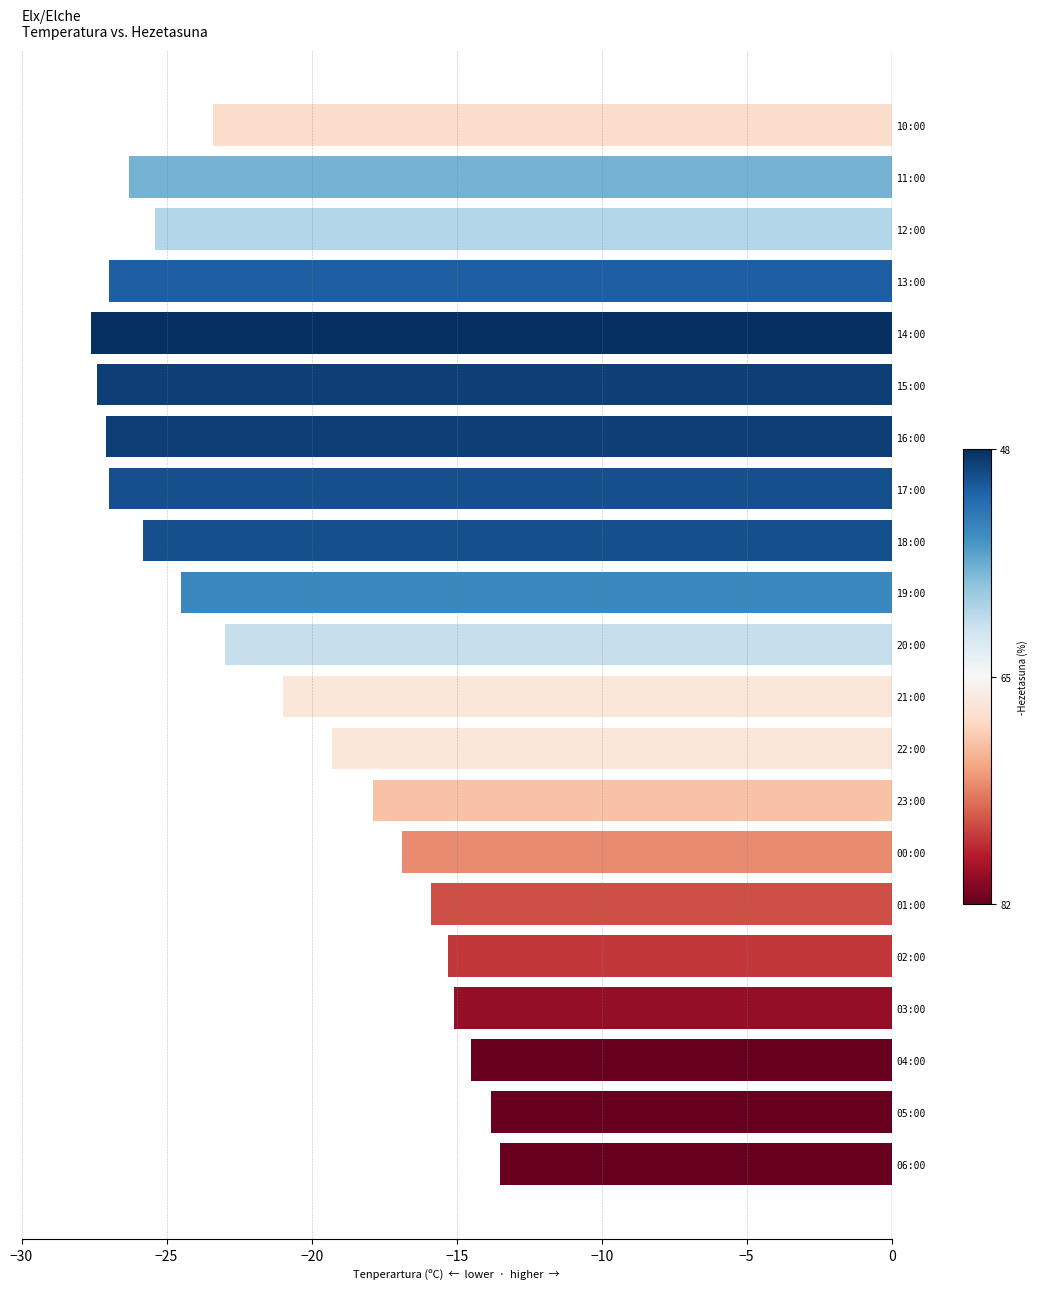

Is it true that the value at 22:00 is -19.3?

True